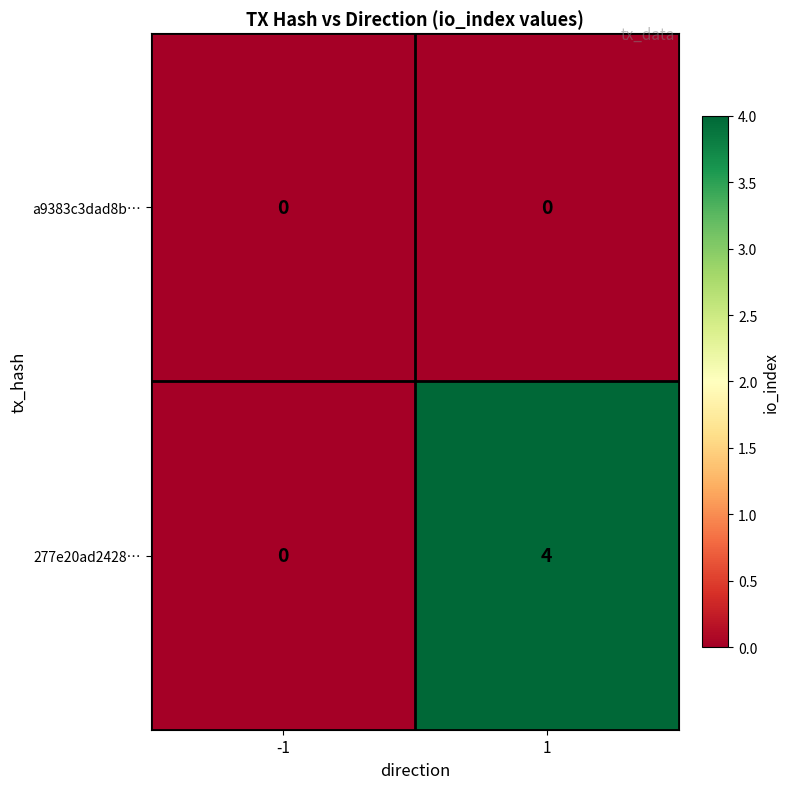

Reading right to left, what are all the values shown in this chart?

a9383c3dad8b…: 1=0	-1=0
277e20ad2428…: 1=4	-1=0